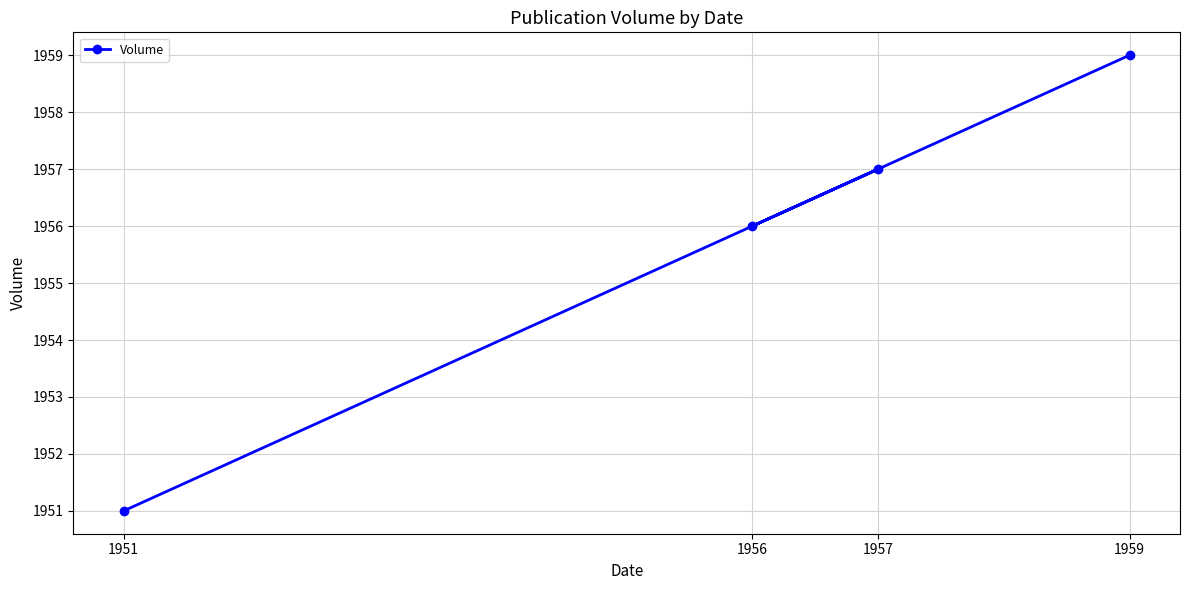

Reading left to right, list all the values displayed in this chart.

1951=1951	1956=1956	1957=1957	1959=1959